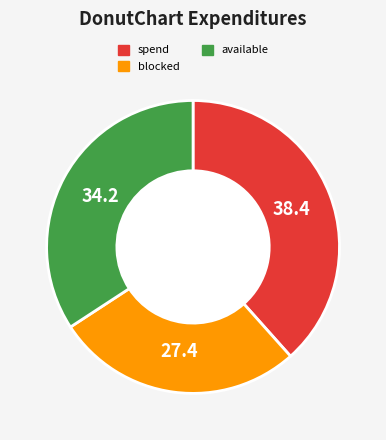

Does any single category account for the majority?

No